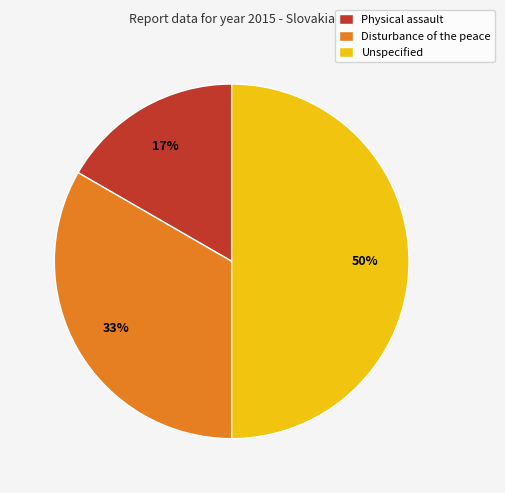

To the nearest percent, what is the difference between the largest and smallest slice percentages?

33%